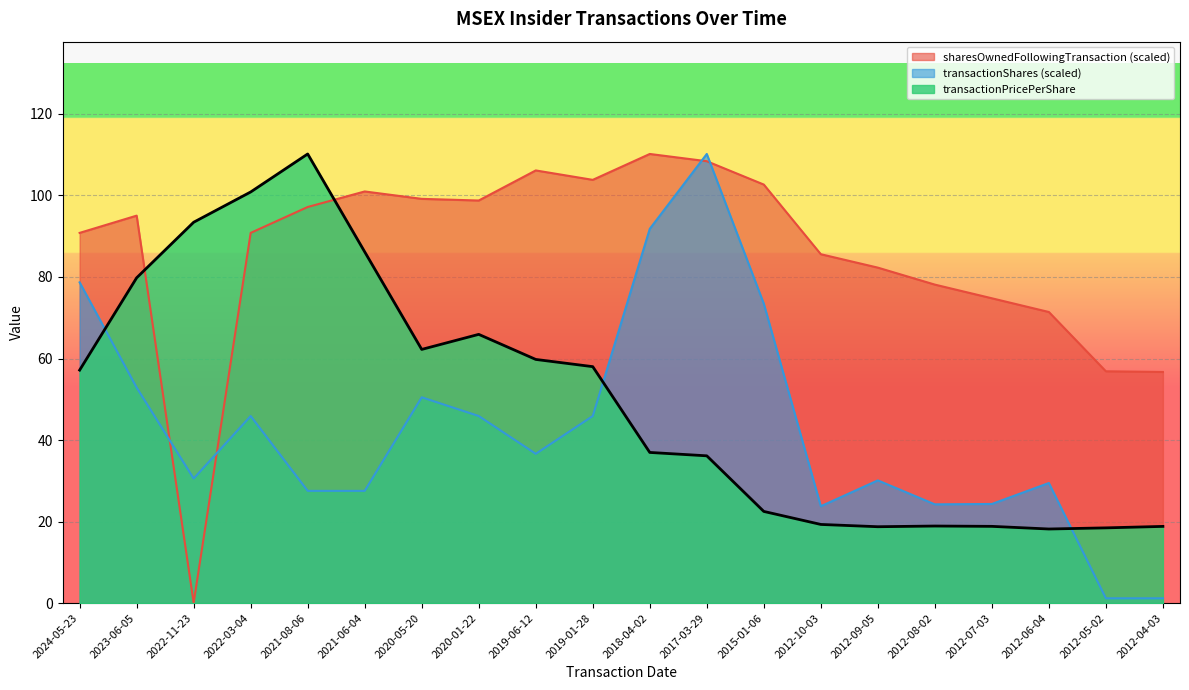

Which series changed the most between 2023-06-05 and 2012-08-02?

transactionPricePerShare